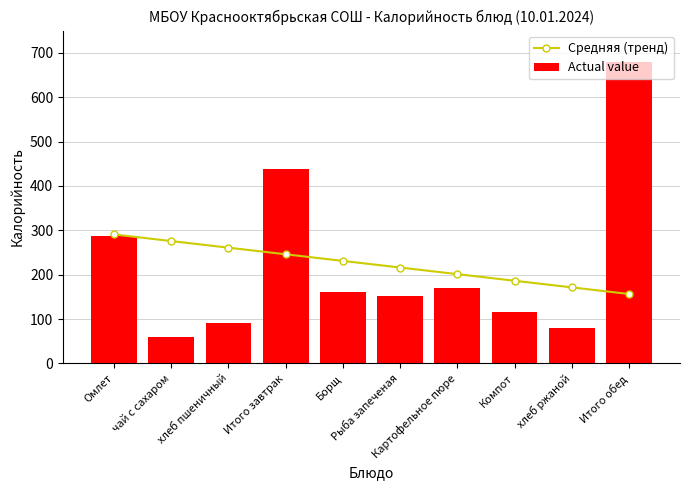

At how many categories does at least one series exceed 323?

2